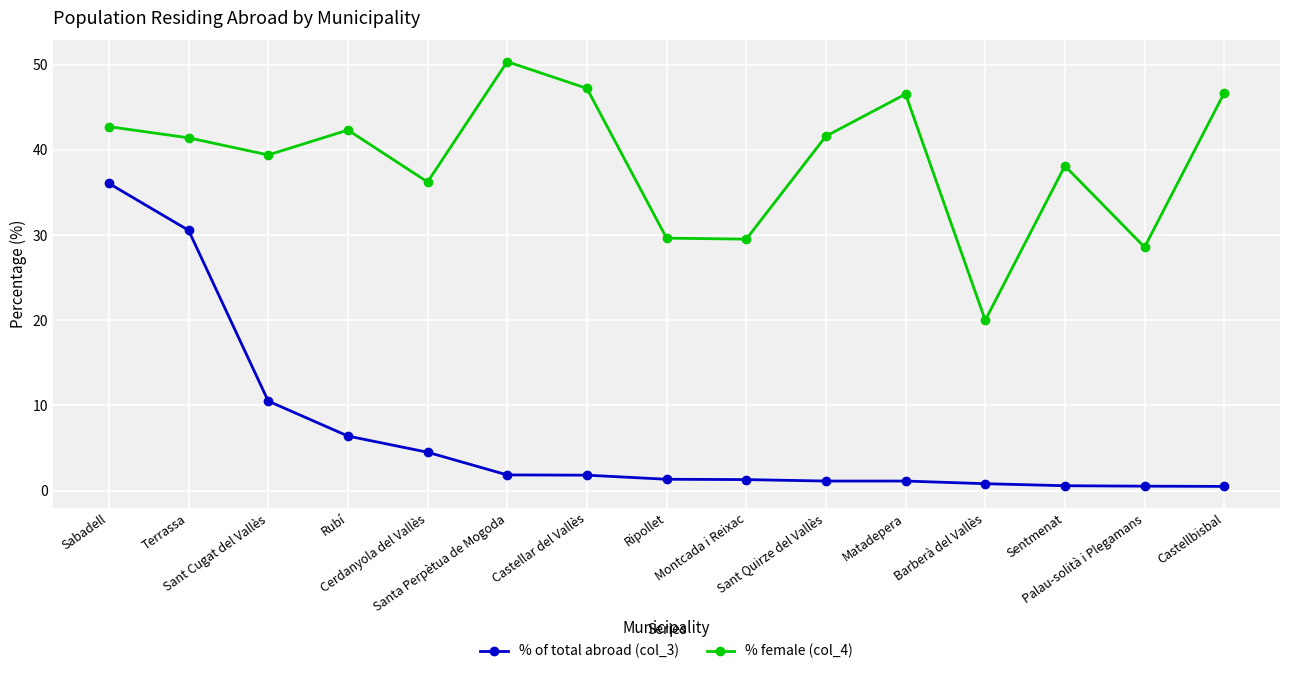

How many lines are shown in the chart?

2